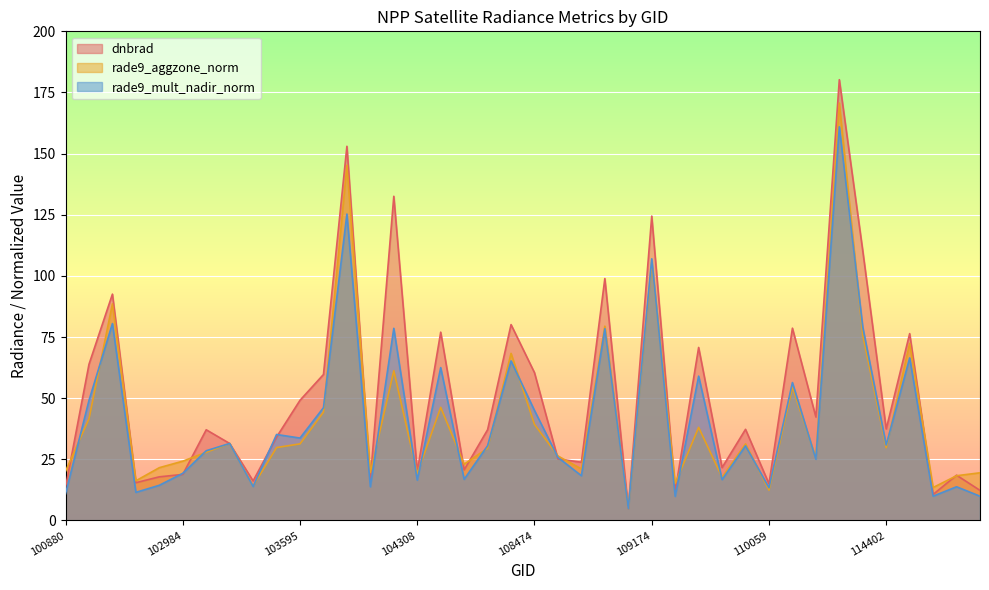

Rank the series at 102623 from highest to lowest value.

dnbrad, rade9_aggzone_norm, rade9_mult_nadir_norm